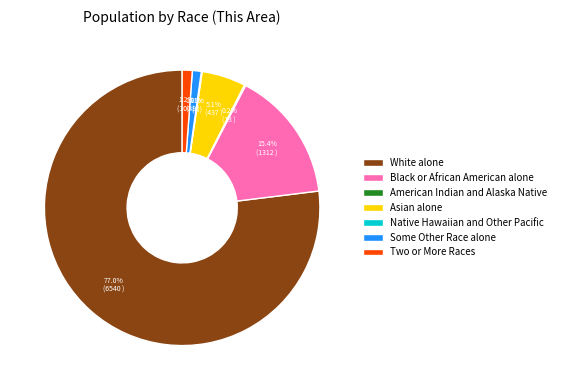

Which category has the biggest portion of the pie?

White alone